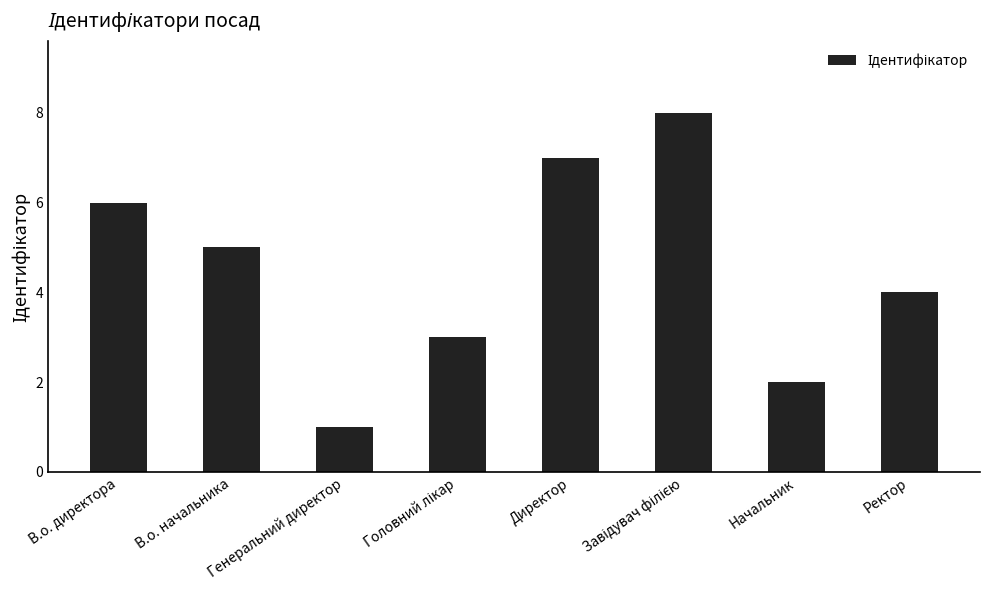

Approximately how many times larger is the value at В.о. директора compared to Ректор?

1.5